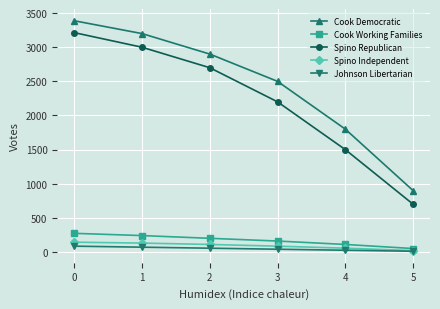

Which series changed the most between 0 and 2?

Spino Republican